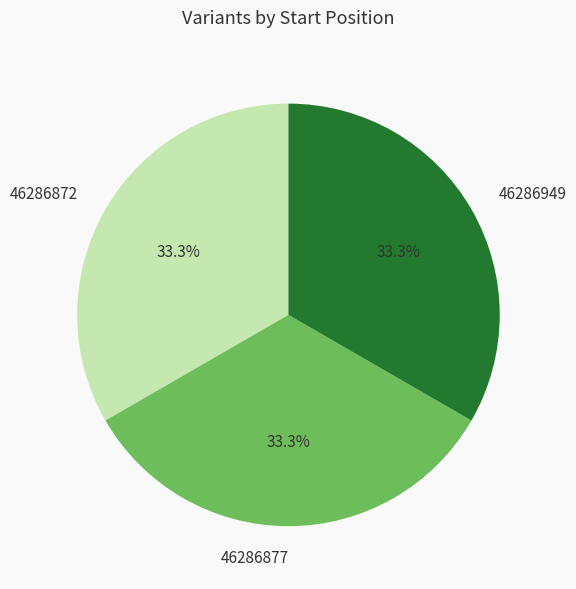

How many segments does this pie chart have?

3